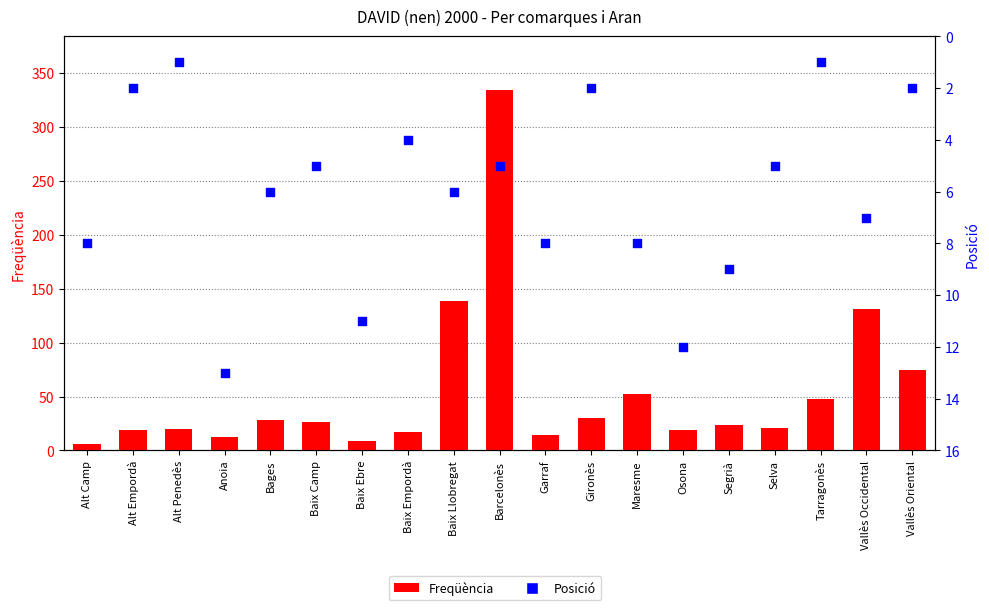

What is the total value across all series at Maresme?

60